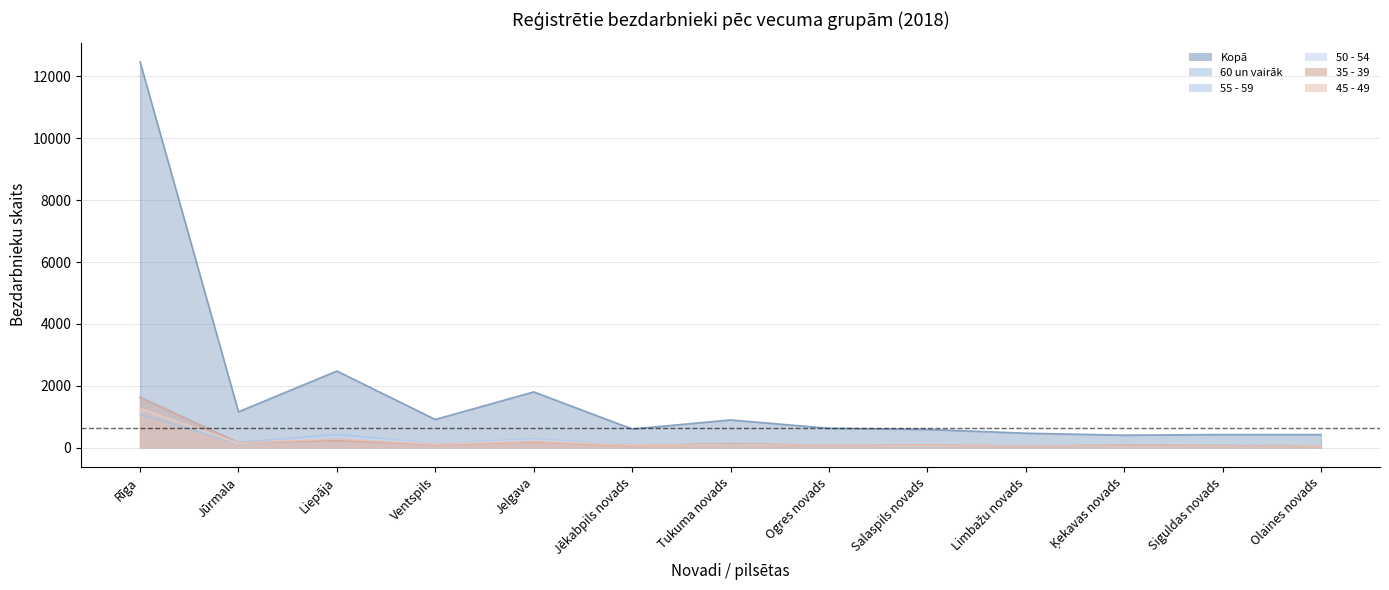

What is the difference between the second highest and minimum values in the 45 - 49 series?

241